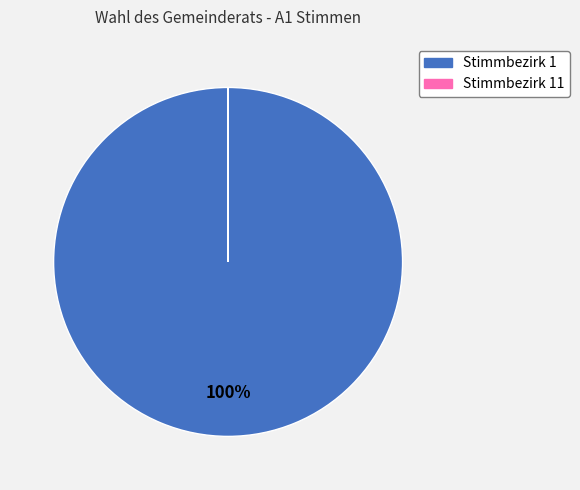

Which slice is the largest?

Stimmbezirk 1